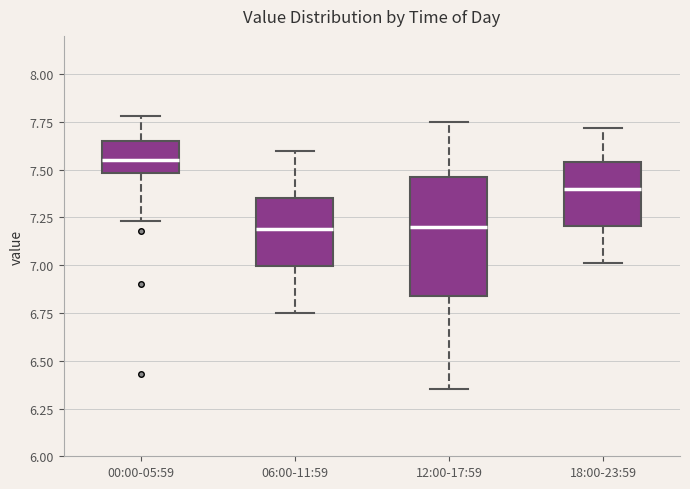

Reading left to right, read every box against the y-axis: the position of its median line, the range the box covers, and the ends of its whiskers. The values are not printed on the chart, so give them approximately, as read against the axis.

00:00-05:59: median 7.55, box 7.50 to 7.65, whiskers 7.25 to 7.80
06:00-11:59: median 7.20, box 7.00 to 7.35, whiskers 6.75 to 7.60
12:00-17:59: median 7.20, box 6.85 to 7.45, whiskers 6.35 to 7.75
18:00-23:59: median 7.40, box 7.20 to 7.55, whiskers 7.00 to 7.70